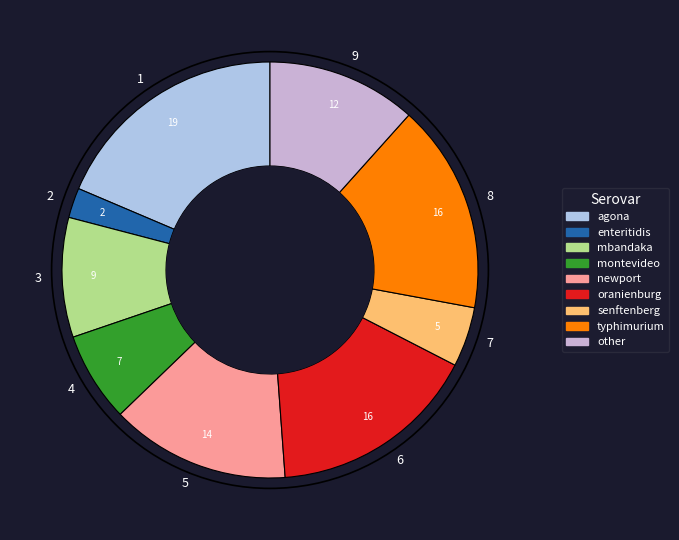

Which has a higher value, 2 or 3?

3